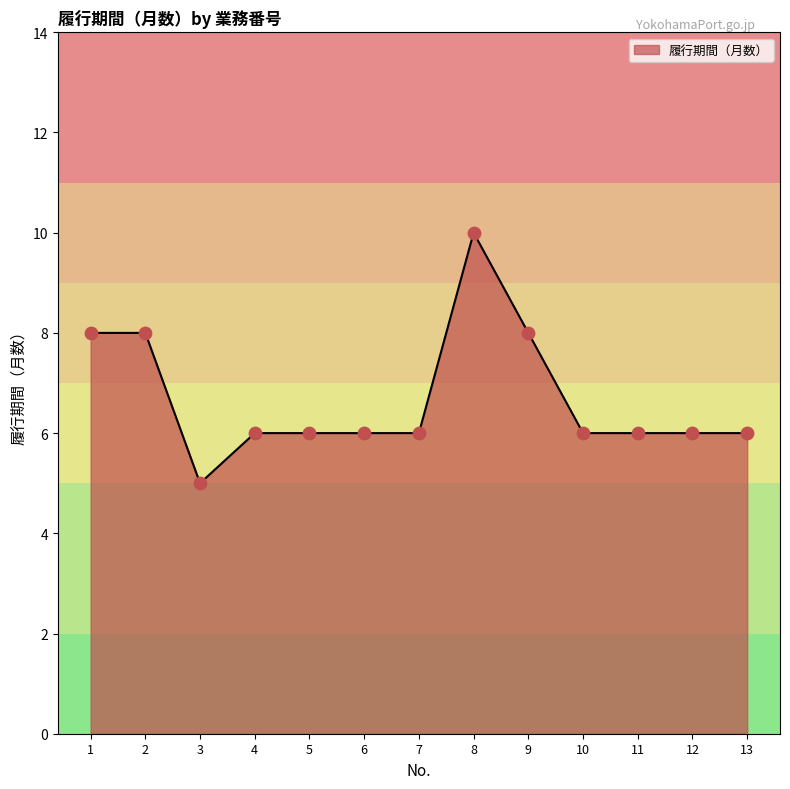

What is the change in value from 3 to 6?

+1